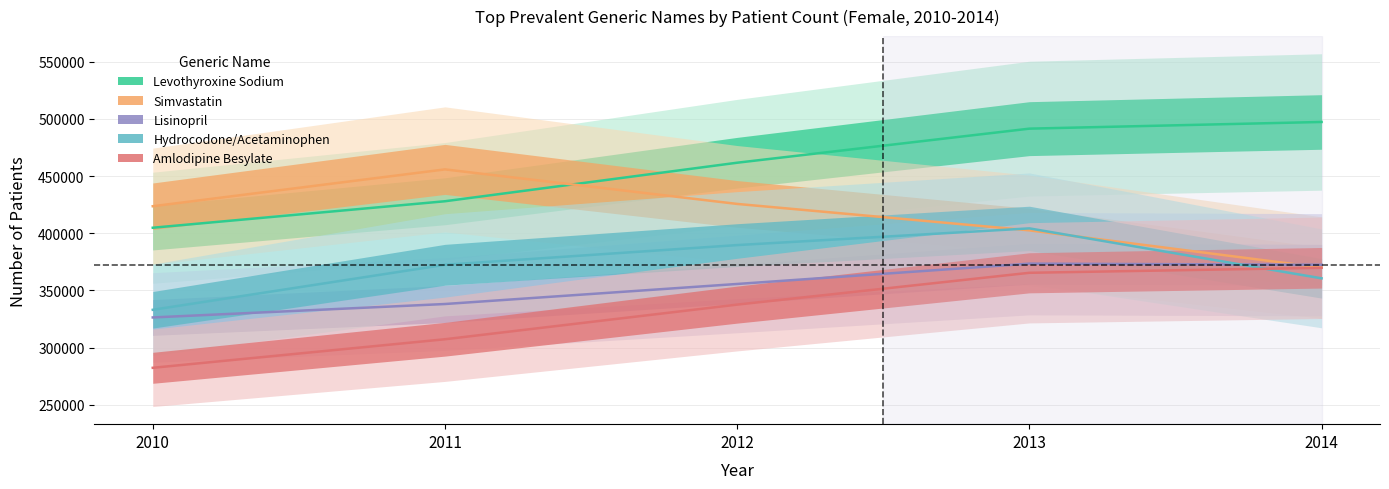

True or false: Simvastatin and Amlodipine Besylate intersect in this chart.

False